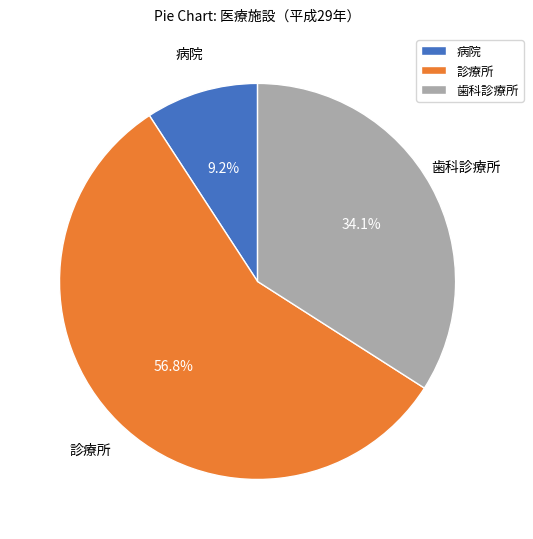

Rank the categories by value from lowest to highest.

病院, 歯科診療所, 診療所